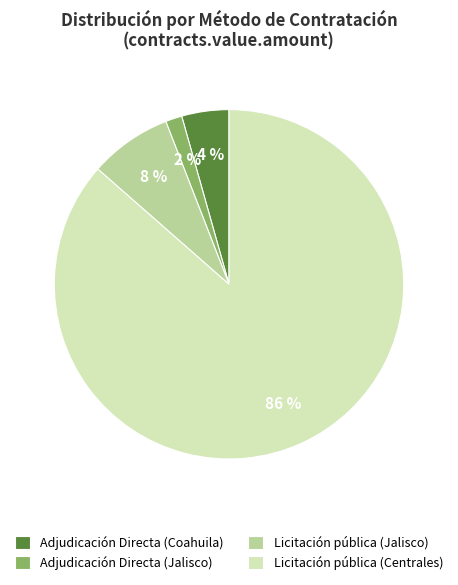

Is it true that Licitación pública (Jalisco) is 8% of the pie?

True